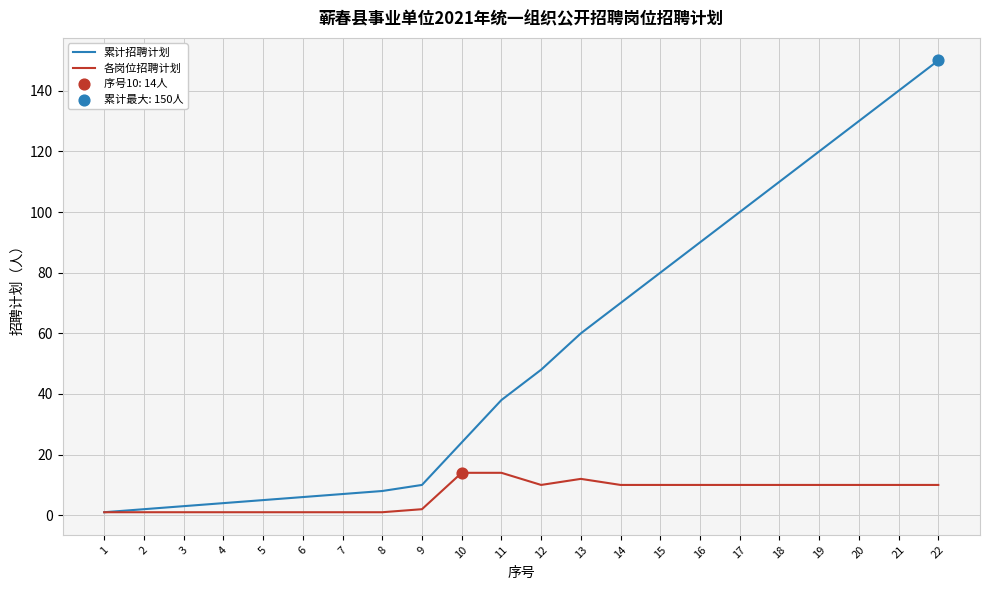

What is the total value across all series at 18?

120